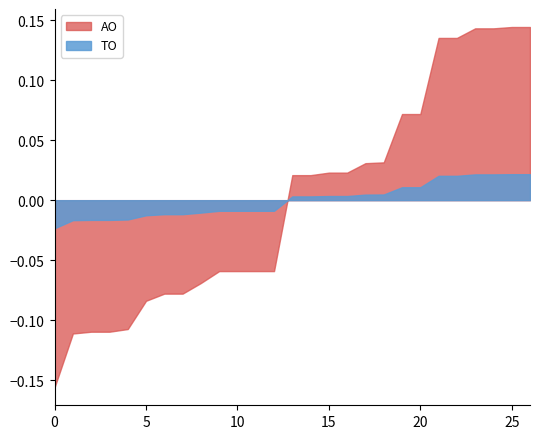

Which series has the largest range (max minus min)?

AO